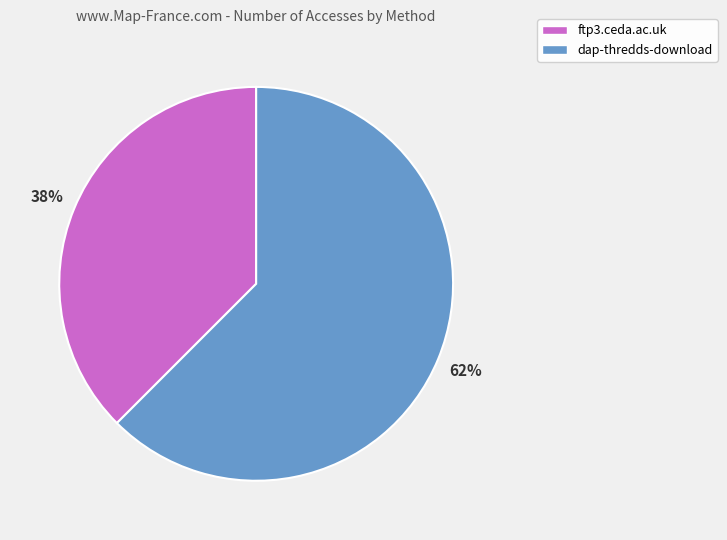

Between ftp3.ceda.ac.uk and dap-thredds-download, which is larger?

dap-thredds-download